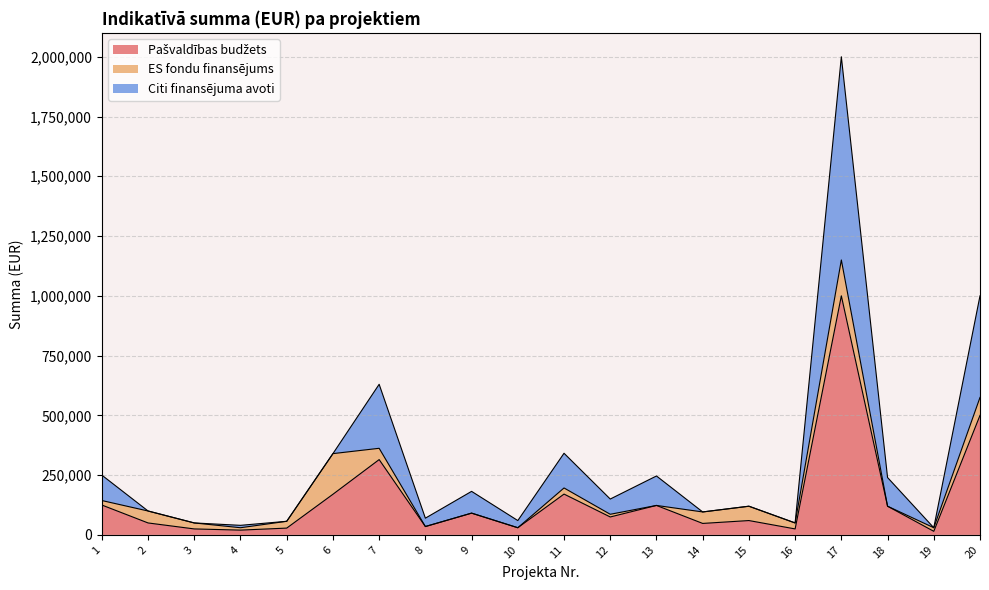

At which category is the sum across all series the highest?

17